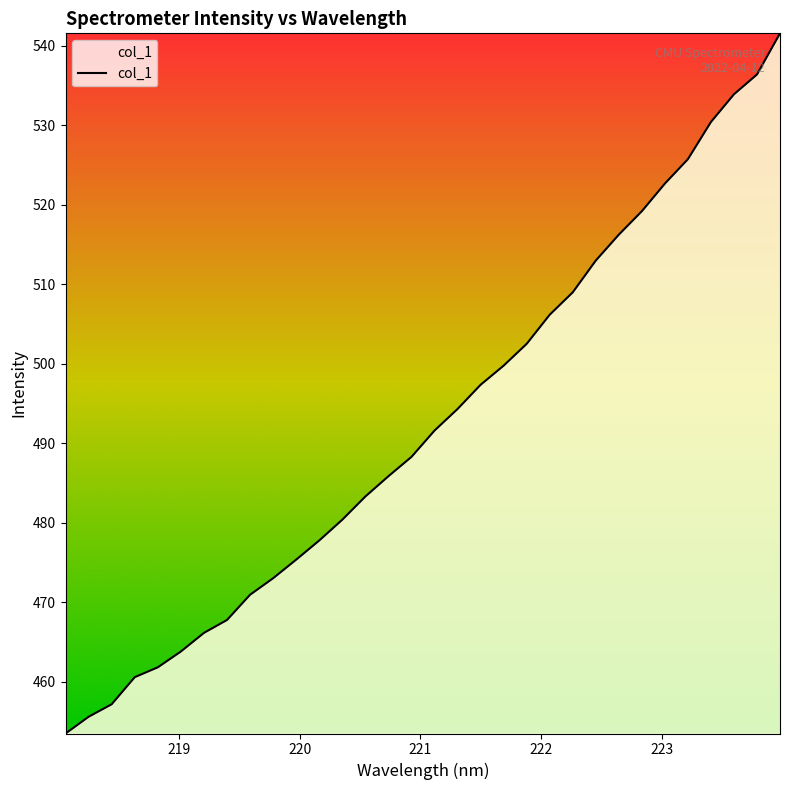

What is the greatest value displayed?

541.5